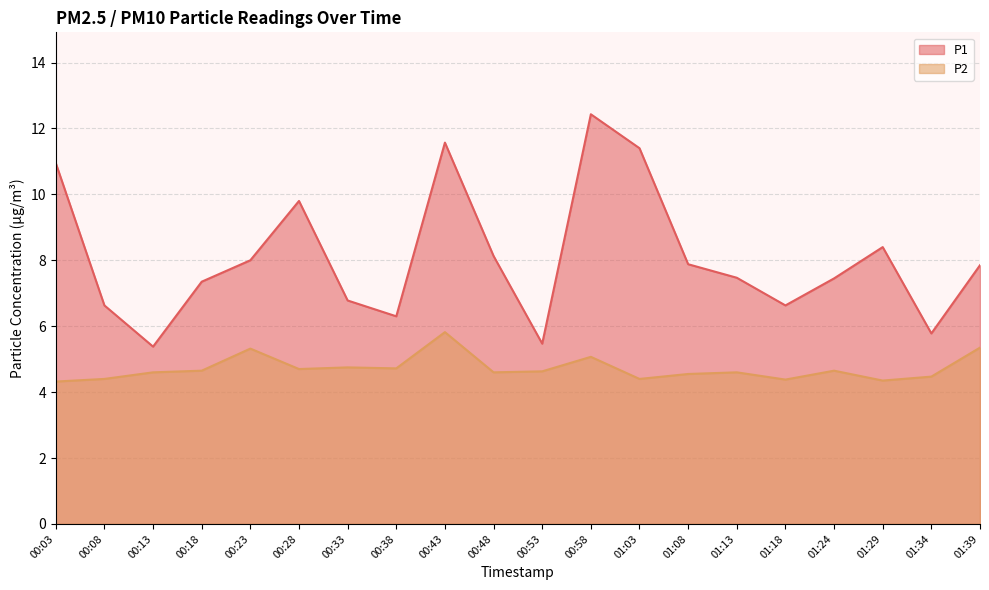

Which series has the largest total across all categories?

P1